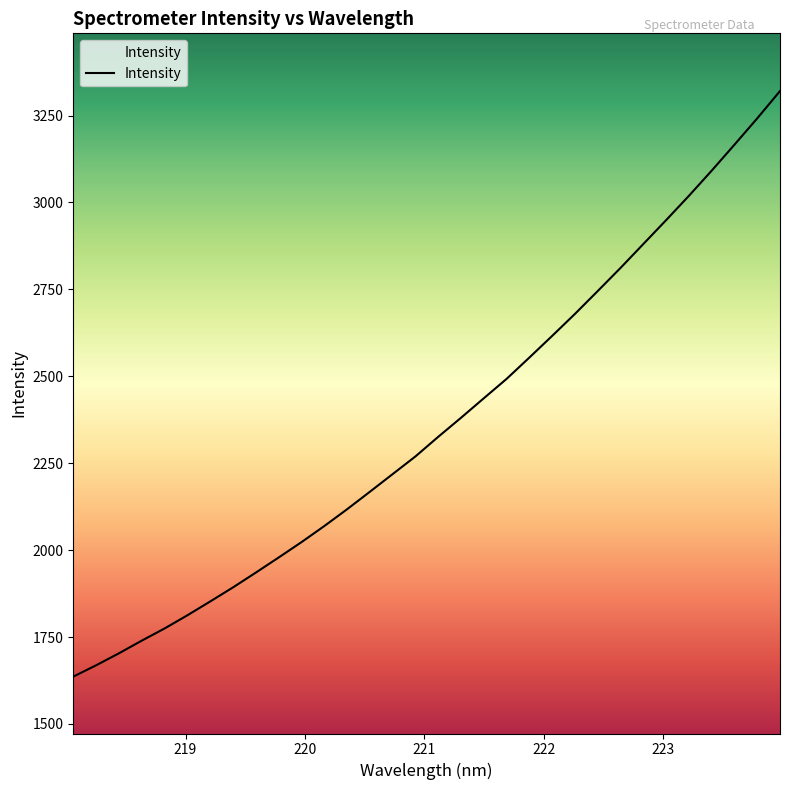

What is the greatest value displayed?

3320.4